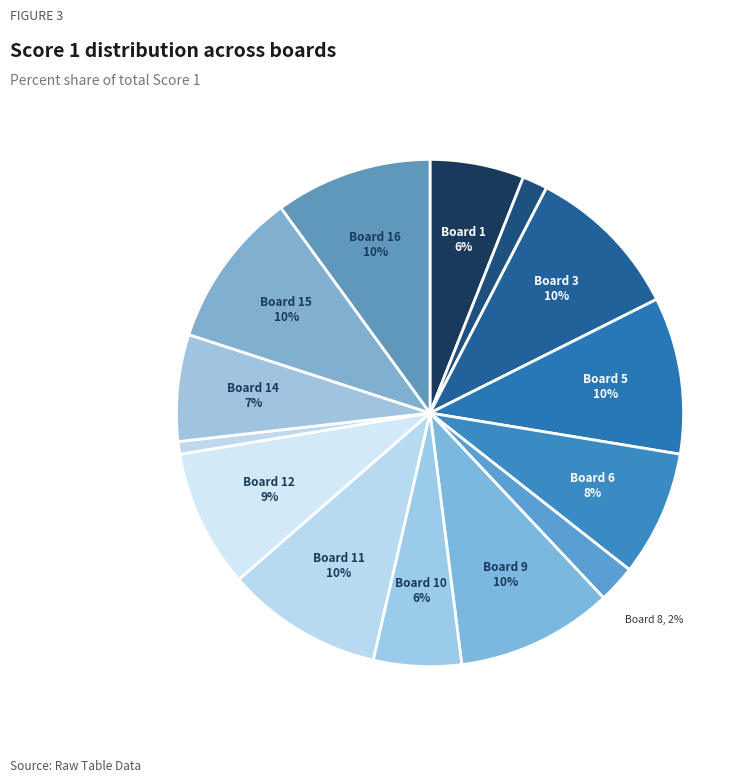

What is the largest slice in the pie chart?

Board 3